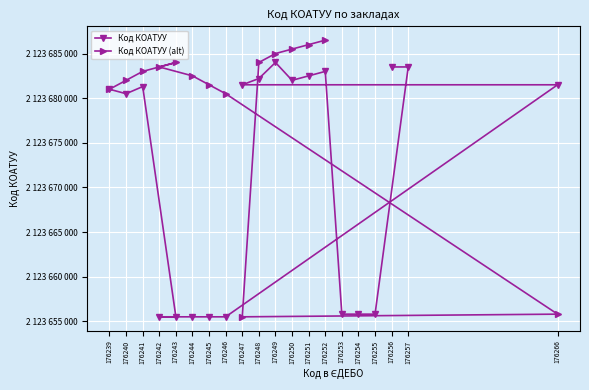

True or false: the data shows 1009242340 at 176249.

False